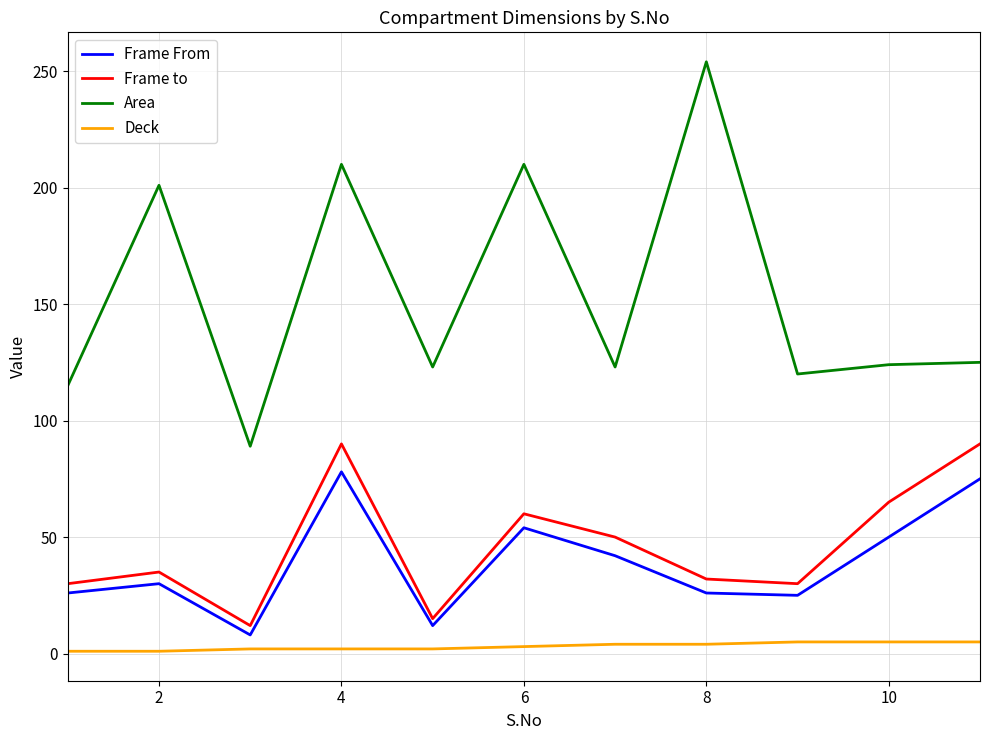

What is the minimum value for Frame From?

8